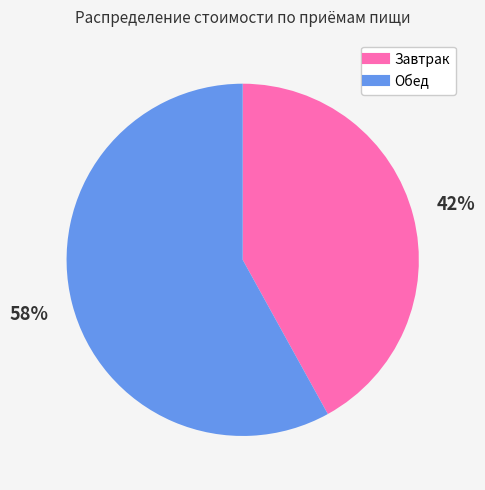

The Завтрак slice represents 42% of the pie. True or false?

True